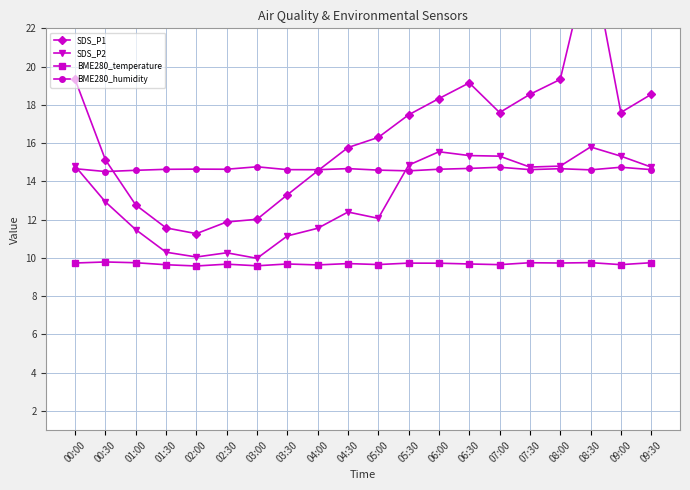

What position from the left is 05:00?

11